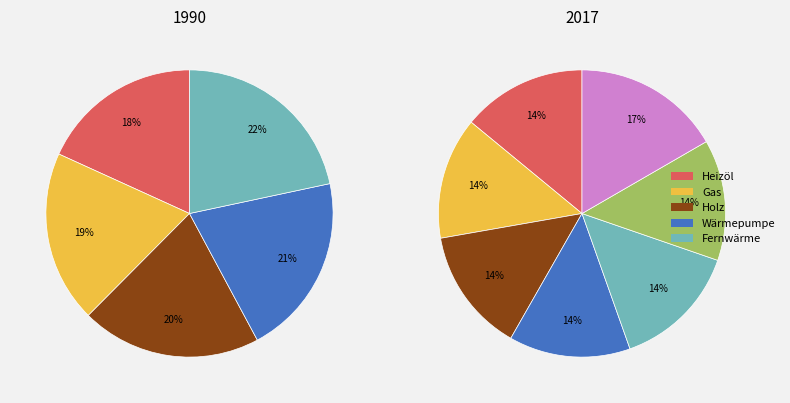

True or false: 2017-09-07 accounts for 1% of the total.

False